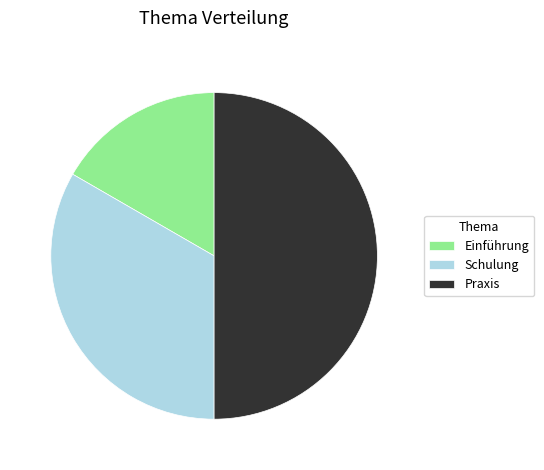

Combined, do Praxis and Einführung account for over 50%?

Yes